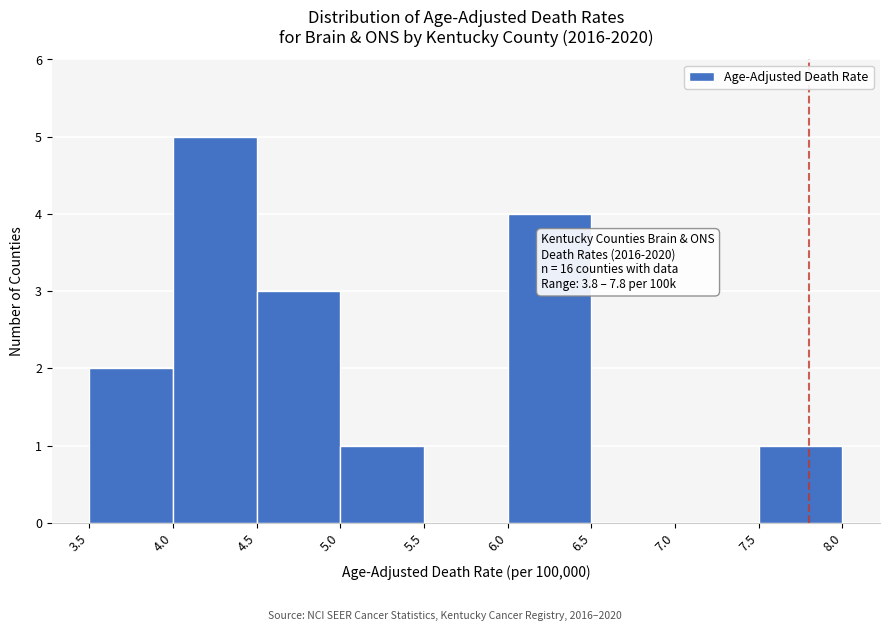

Which range on the x-axis has the tallest bar?

4.0 to 4.5